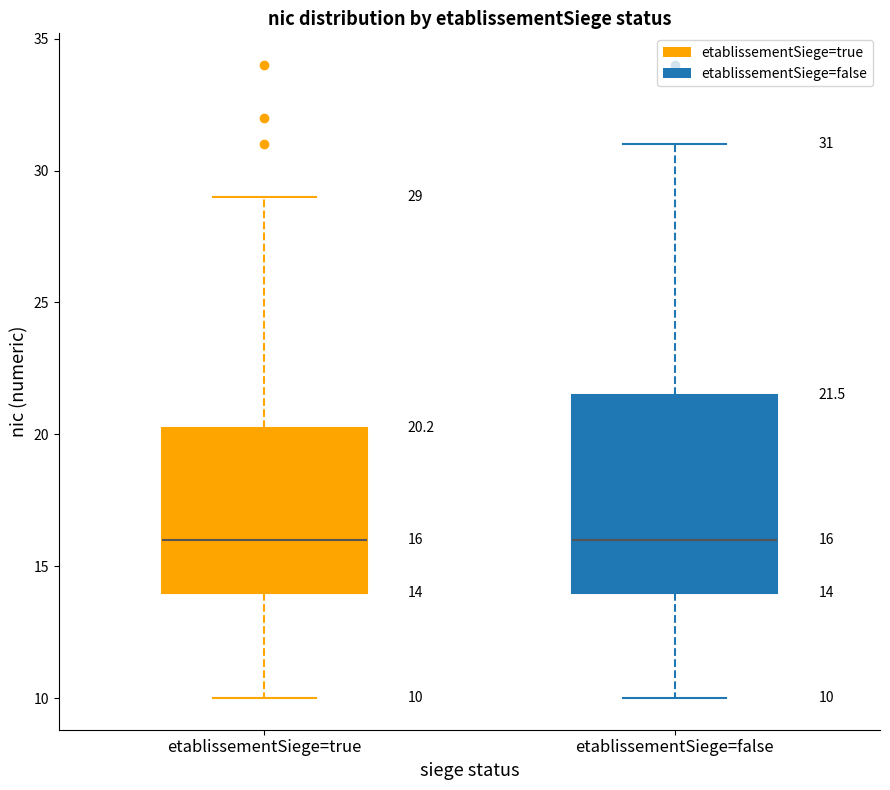

Which box is the tallest, from its lower edge to its upper edge?

etablissementSiege=false